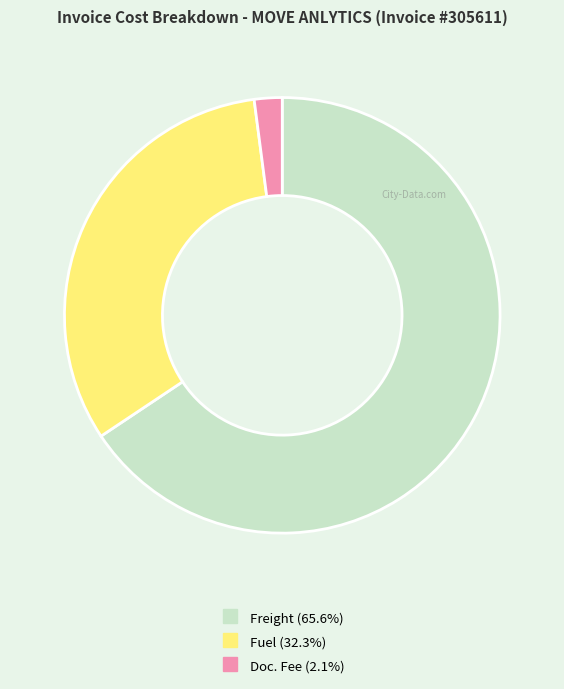

How many segments does this pie chart have?

3